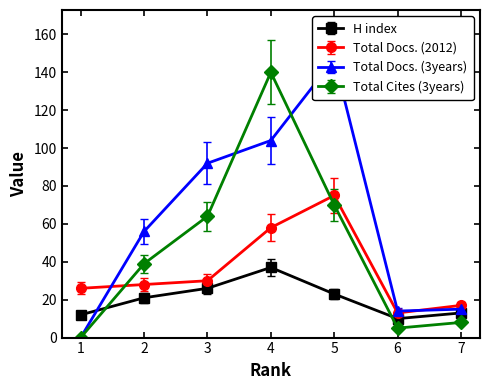

How many intersections are there between Total Docs. (3years) and Total Cites (3years)?

2